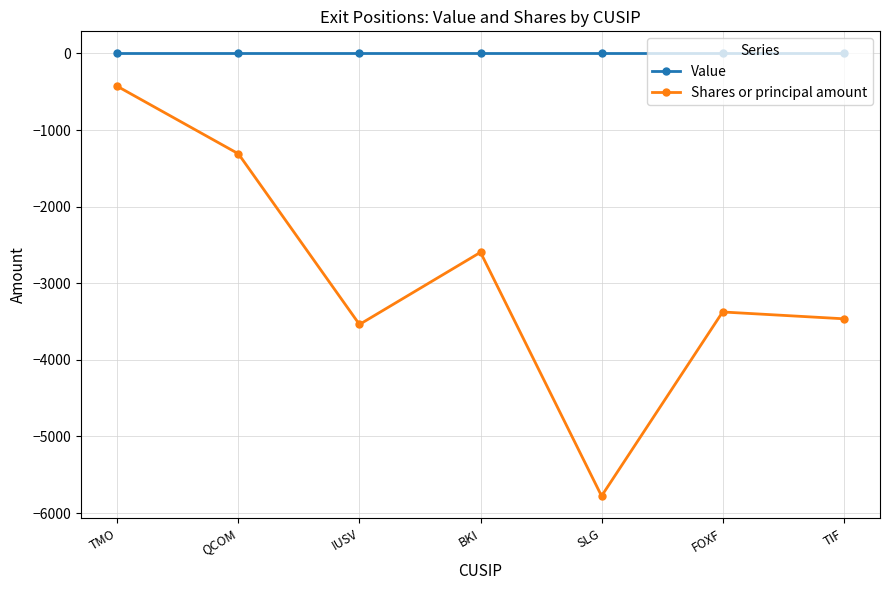

Reading left to right, extract all data points from this chart.

Value: 0	0	0	0	0	0	0
Shares or principal amount: -429	-1310	-3538	-2596	-5778	-3375	-3464